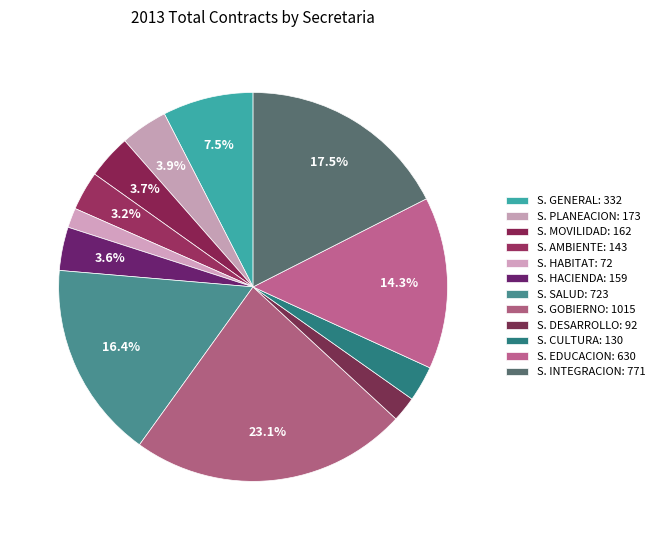

How many slices are in this pie chart?

12